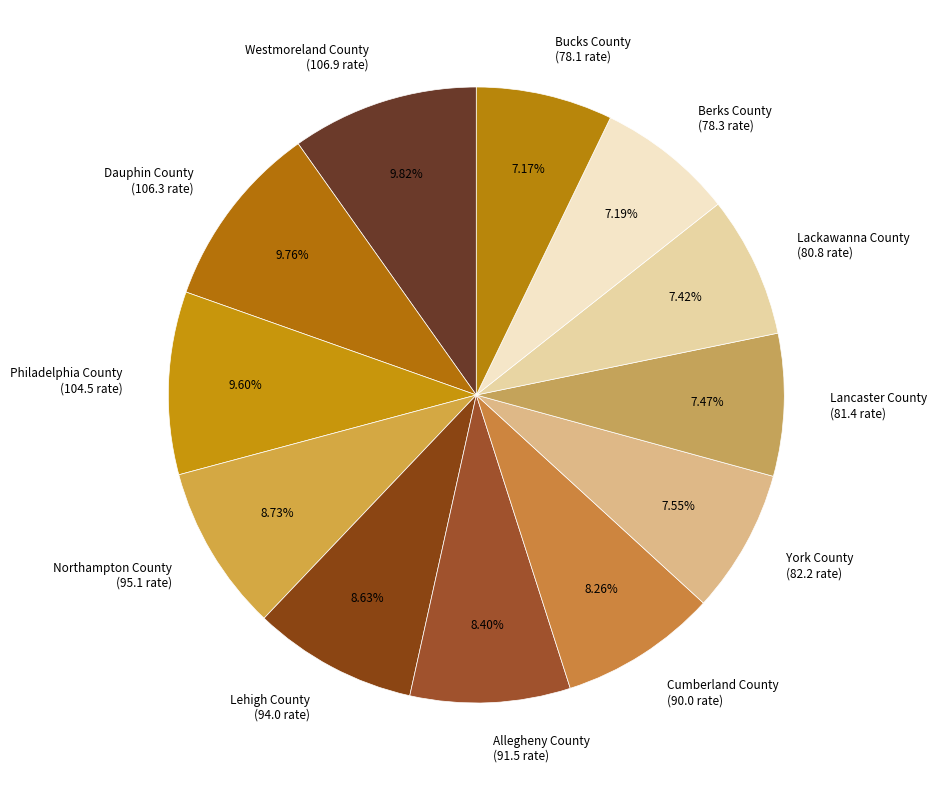

Combined, what portion of the pie is Philadelphia County and Lehigh County?

18.2%